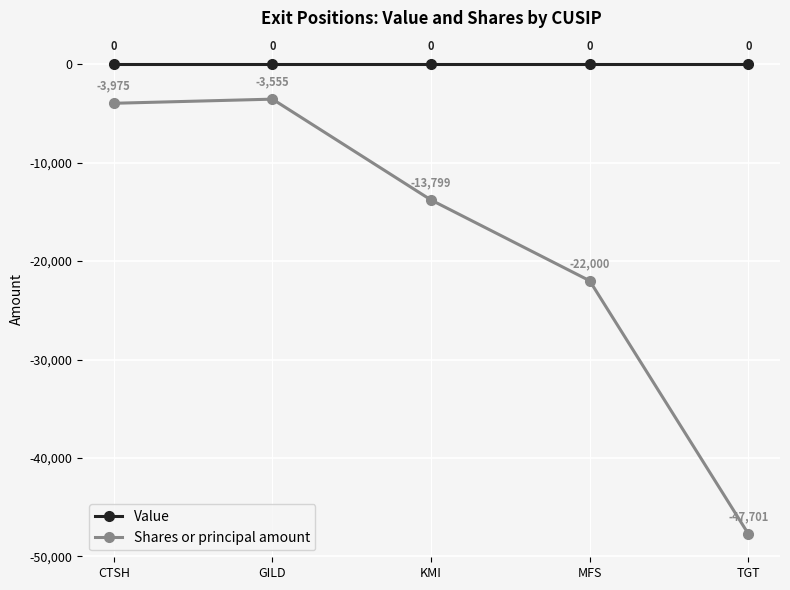

Does the chart display data point markers on the line(s)?

Yes